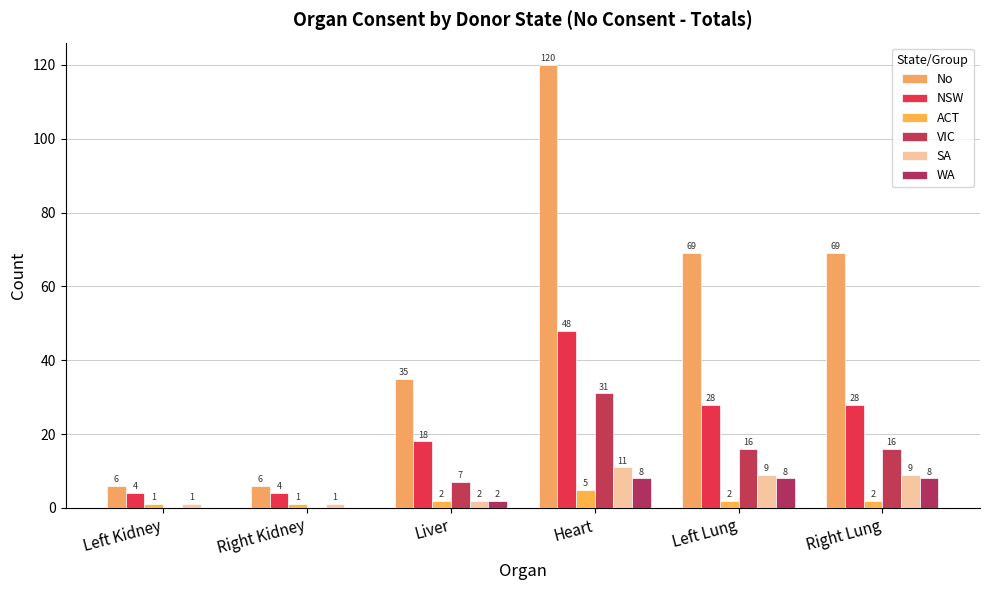

How many distinct data groups are displayed?

6